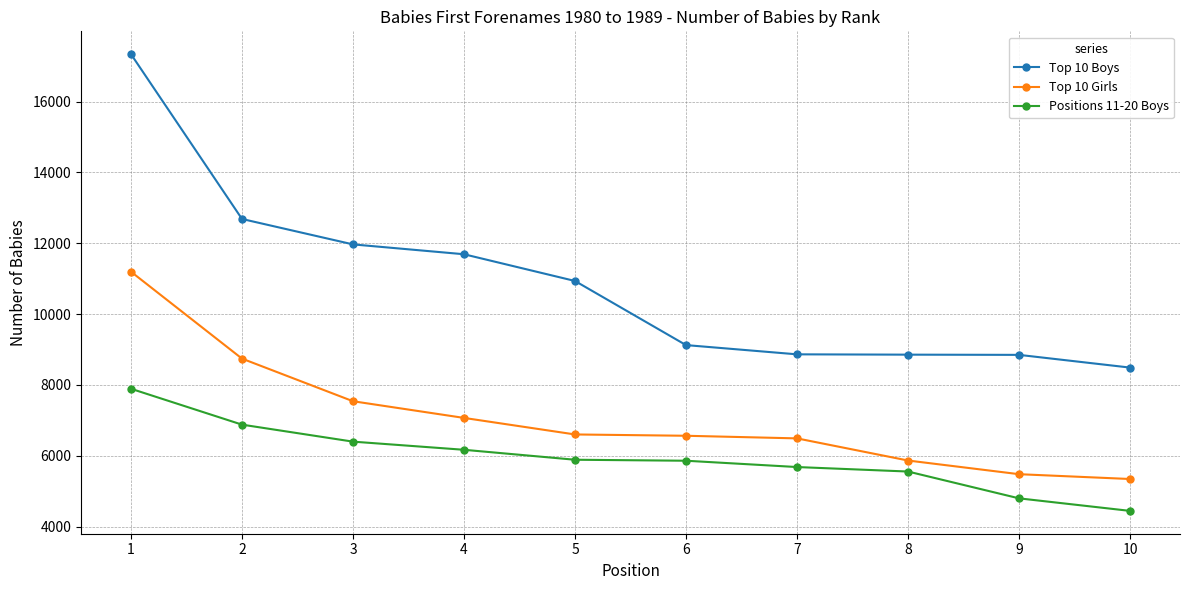

The value of Top 10 Boys at 9 is 4338. True or false?

False